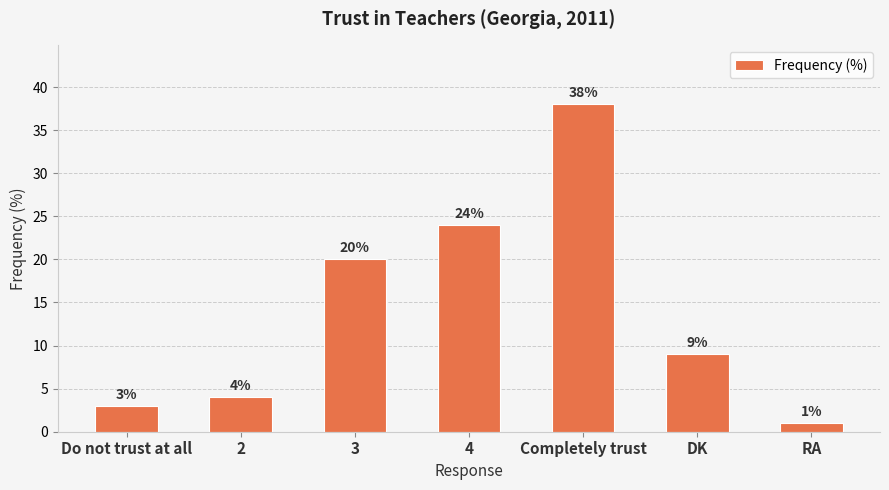

What is the ratio of the value at RA to the value at Do not trust at all?

0.3